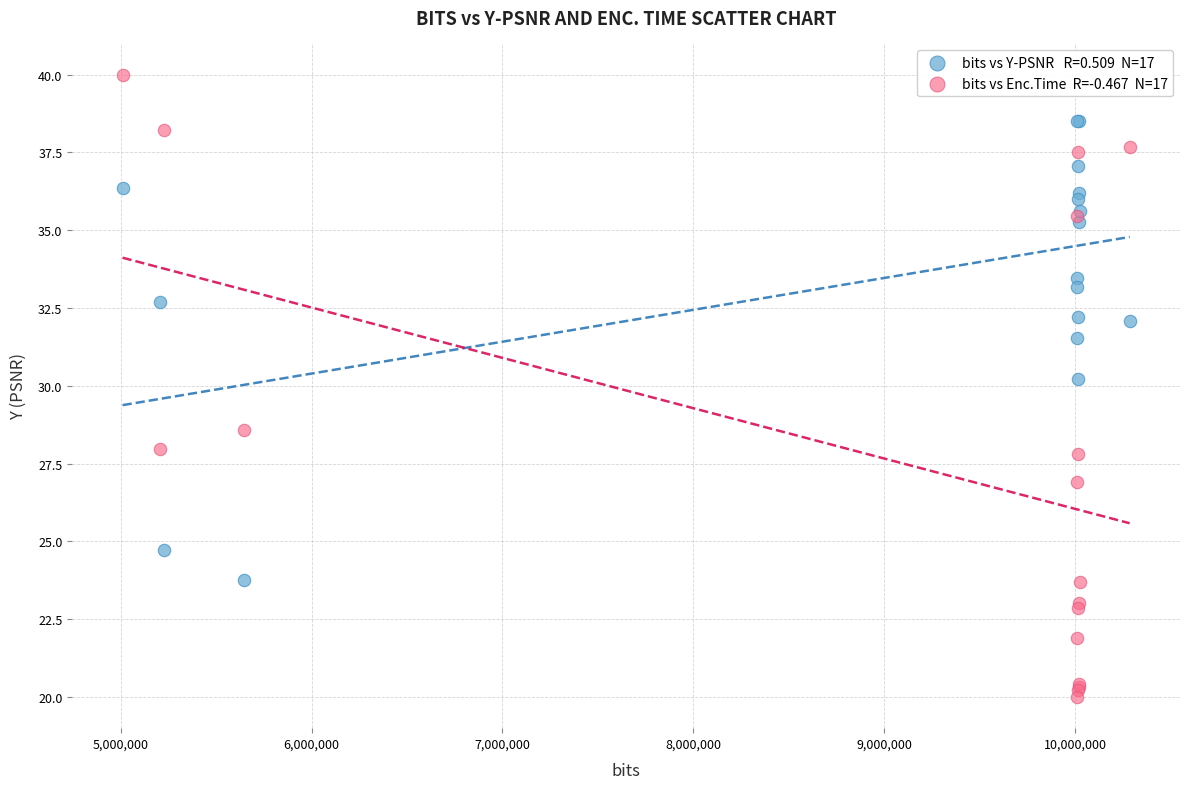

Across all series, what Y value is closest to 30?

30.2